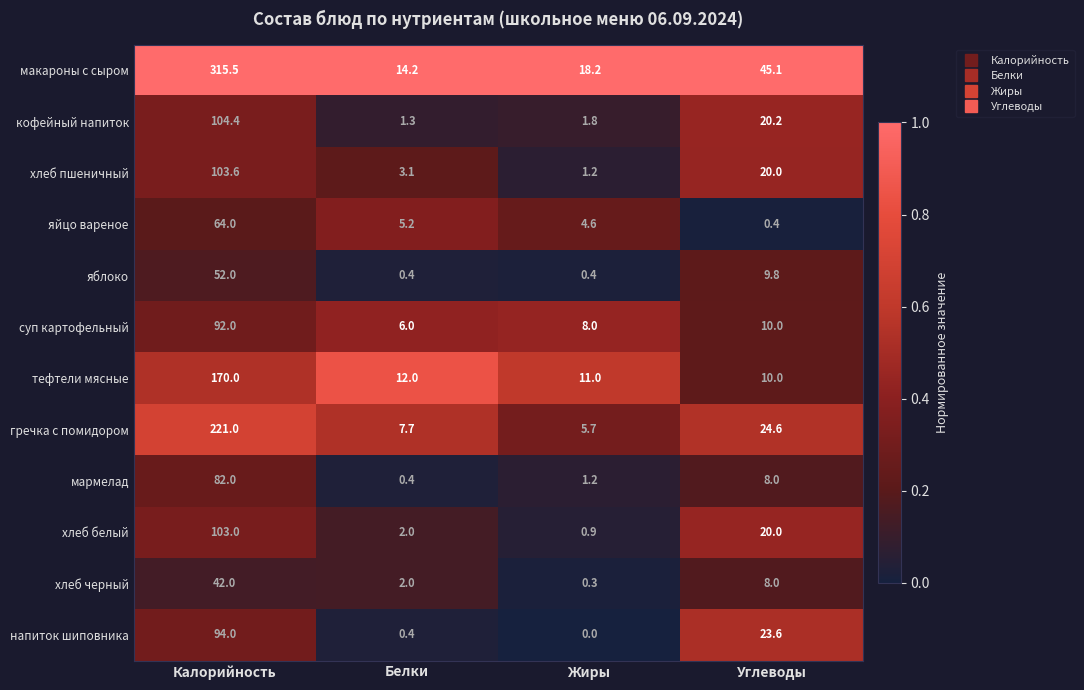

Which series has the widest spread of values?

макароны с сыром